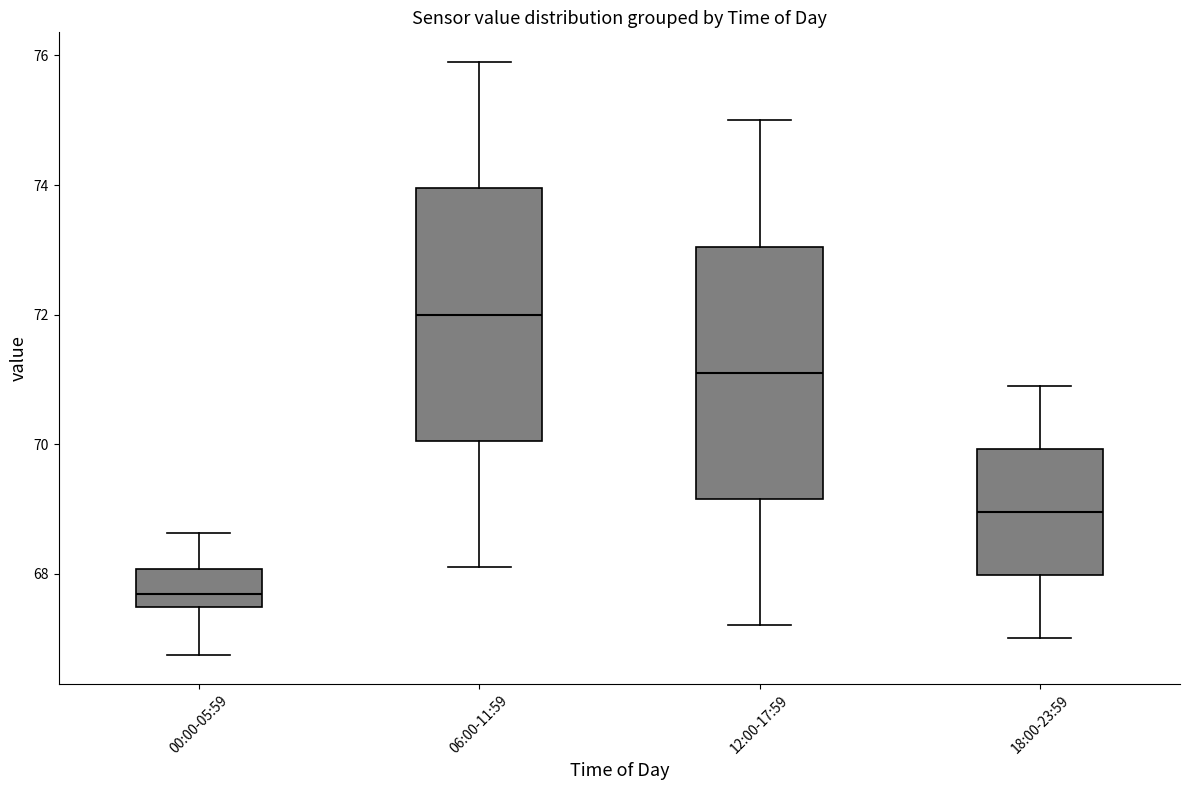

Where does the median line of the box for 00:00-05:59 sit on the y-axis? The values are not printed on the chart, so give them approximately, as read against the axis.

67.6